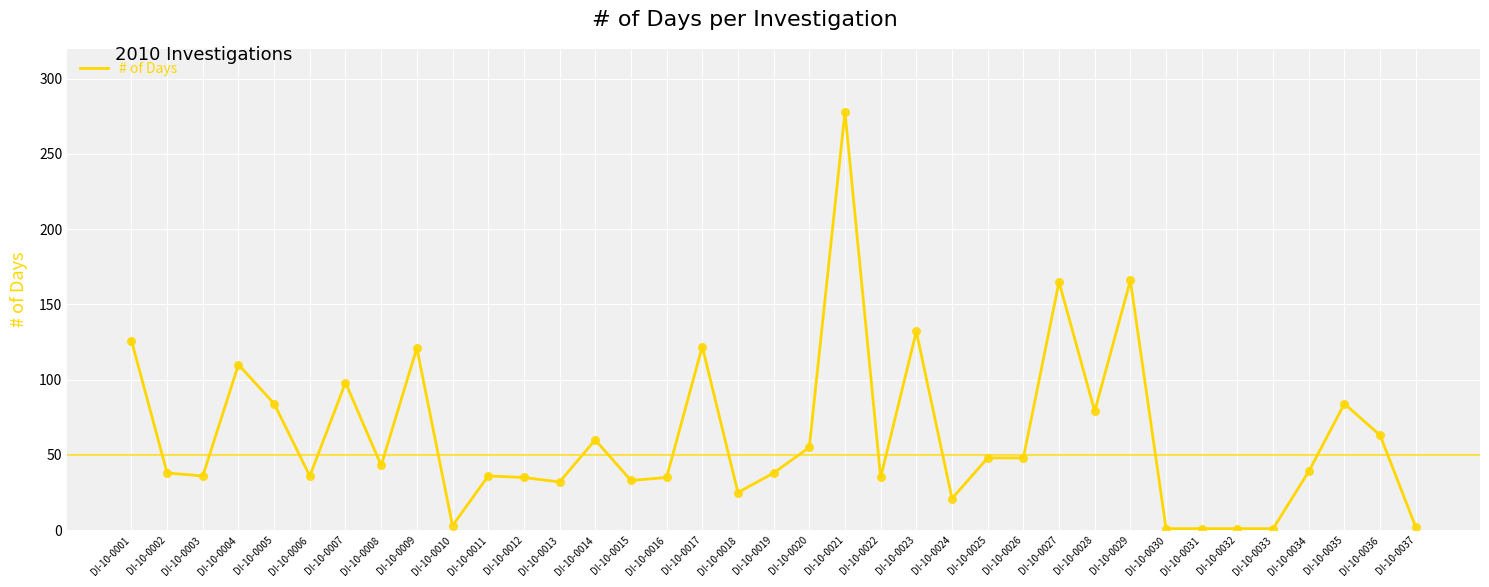

What is the change in value from DI-10-0022 to DI-10-0032?

-34